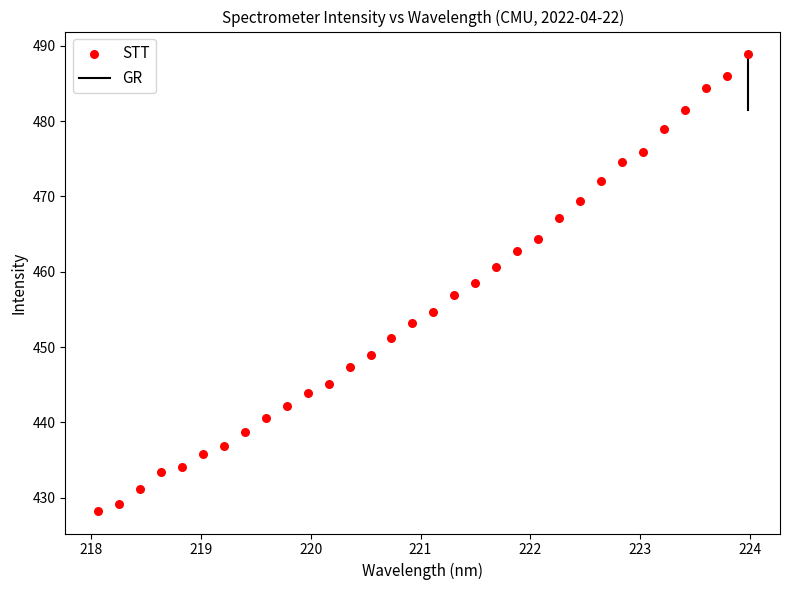

What is the range of X values (max minus min)?

5.9